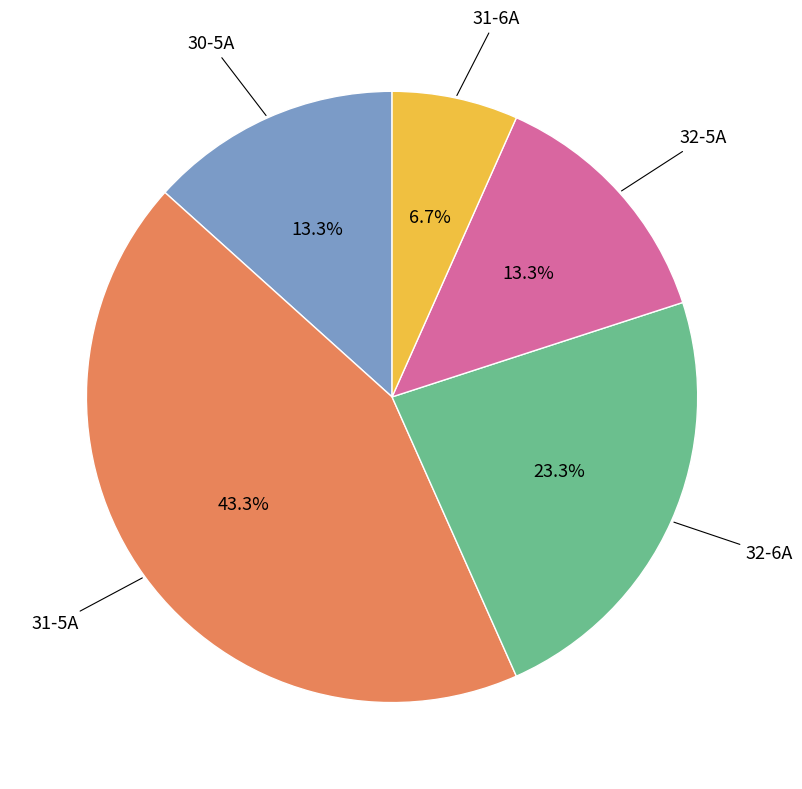

How many segments does this pie chart have?

5